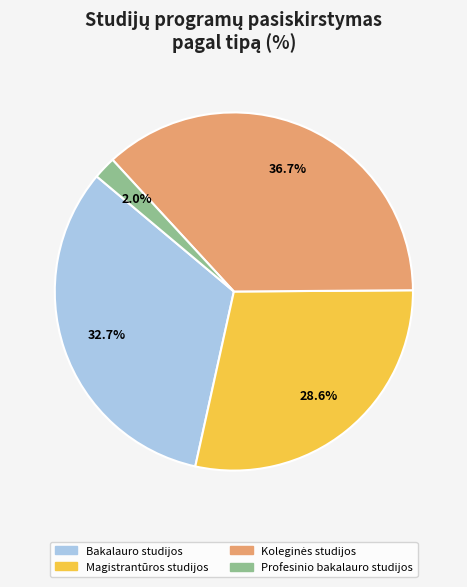

What percentage do Bakalauro studijos and Profesinio bakalauro studijos together represent?

34.7%